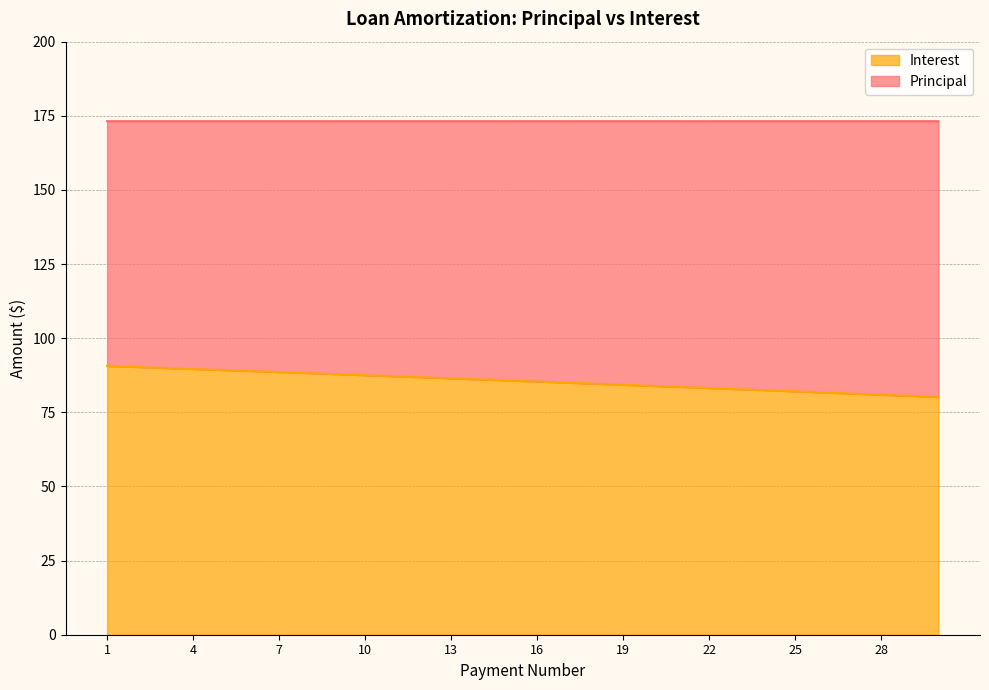

Is it true that the value at 10 is 87.5?

True